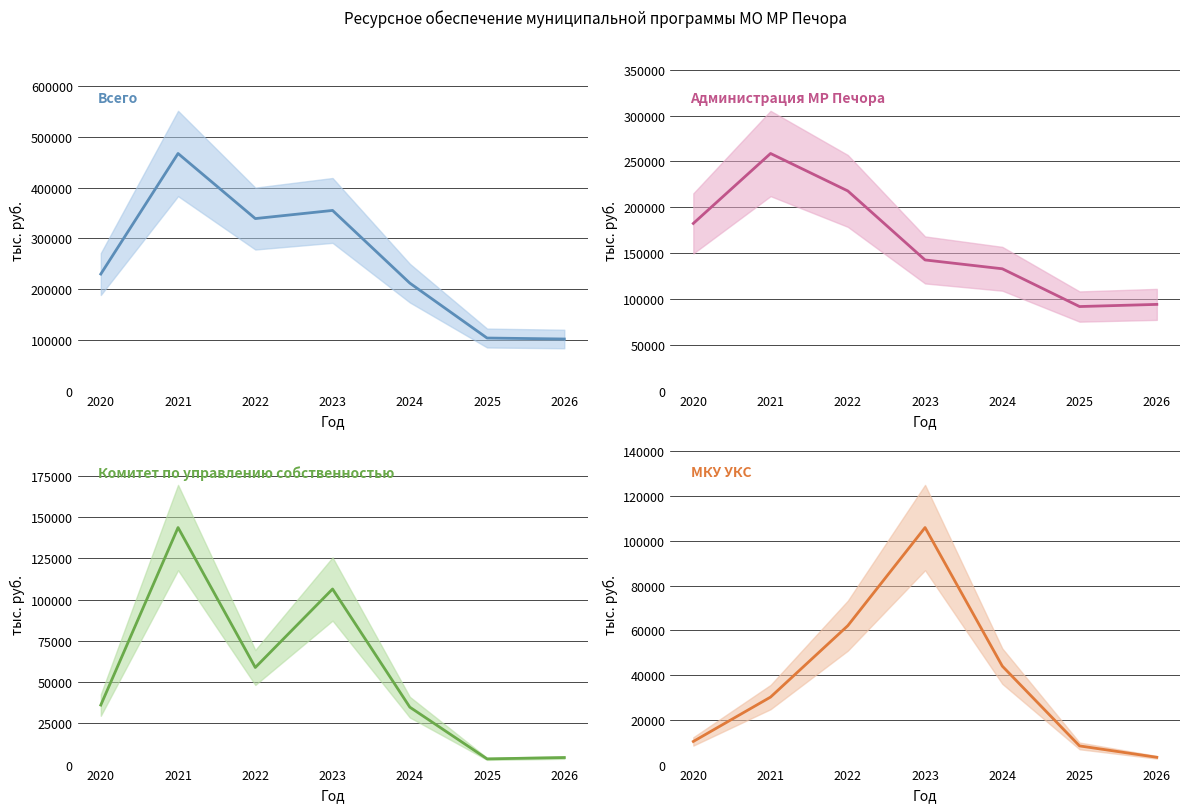

The value of Администрация МР Печора at 2020 is 279296.1. True or false?

False